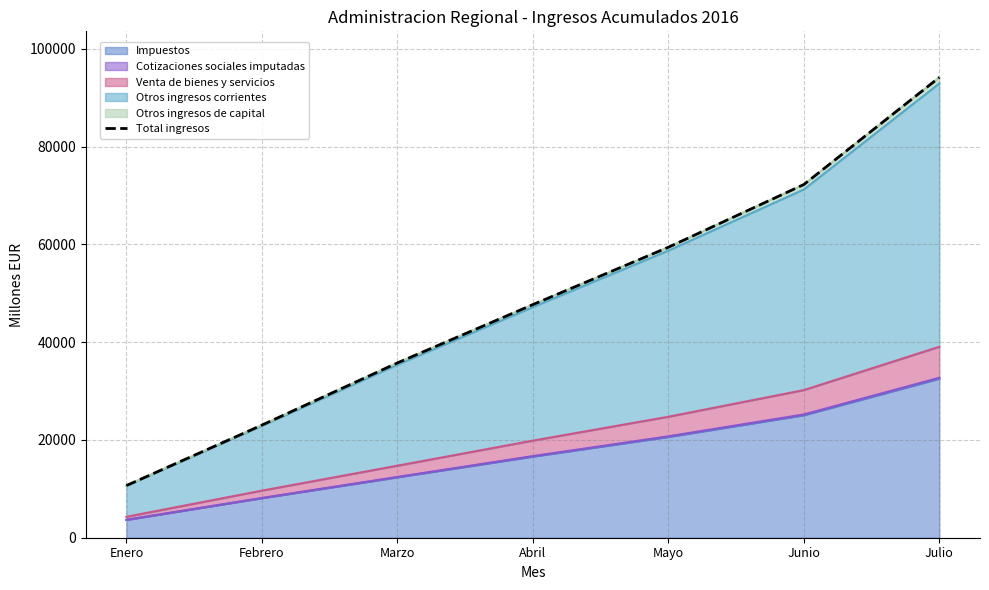

What is the ratio of the value at Marzo to the value at Enero?

3.4